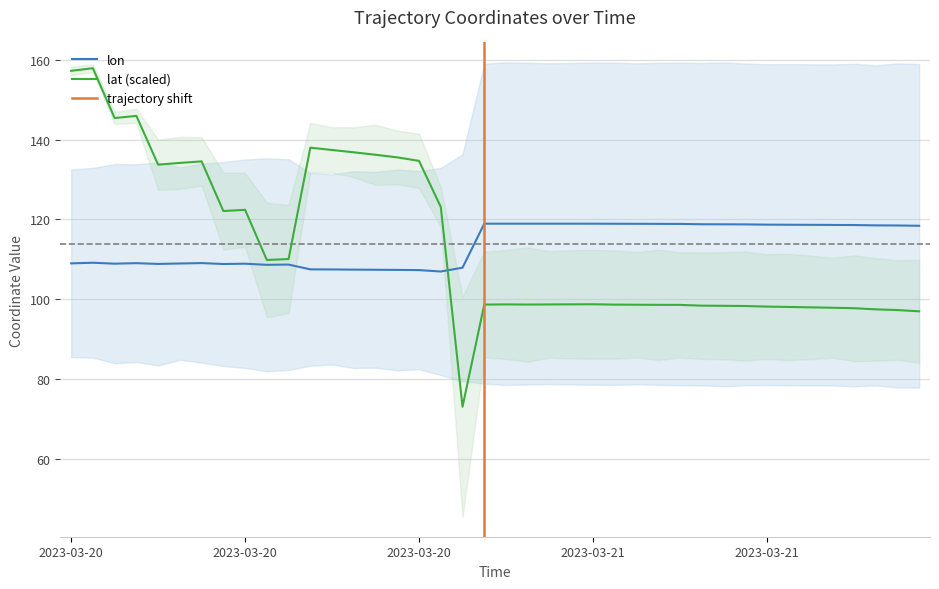

List the labels in order of lon value, largest first.

2023-03-20 22:00, 2023-03-20 21:00, 2023-03-20 20:00, 2023-03-20 23:00, 2023-03-21 00:00, 2023-03-20 19:00, 2023-03-21 01:00, 2023-03-21 02:00, 2023-03-21 03:00, 2023-03-21 04:00, 2023-03-21 05:00, 2023-03-21 06:00, 2023-03-21 07:00, 2023-03-21 08:00, 2023-03-21 09:00, 2023-03-21 10:00, 2023-03-21 11:00, 2023-03-21 12:00, 2023-03-21 13:00, 2023-03-21 14:00, 2023-03-21 15:00, 2023-03-20 01:00, 2023-03-20 06:00, 2023-03-20 03:00, 2023-03-20 00:00, 2023-03-20 05:00, 2023-03-20 02:00, 2023-03-20 08:00, 2023-03-20 04:00, 2023-03-20 07:00, 2023-03-20 10:00, 2023-03-20 09:00, 2023-03-20 18:00, 2023-03-20 11:00, 2023-03-20 12:00, 2023-03-20 13:00, 2023-03-20 14:00, 2023-03-20 15:00, 2023-03-20 16:00, 2023-03-20 17:00